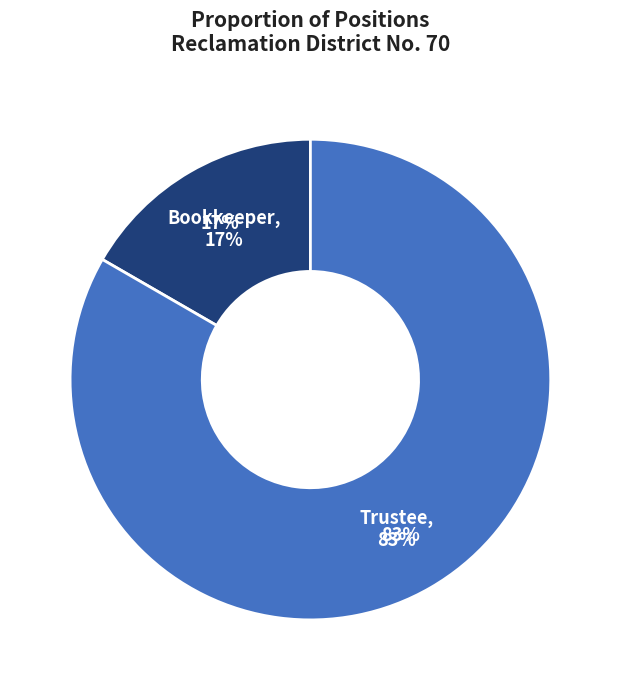

True or false: Trustee accounts for 13% of the total.

False